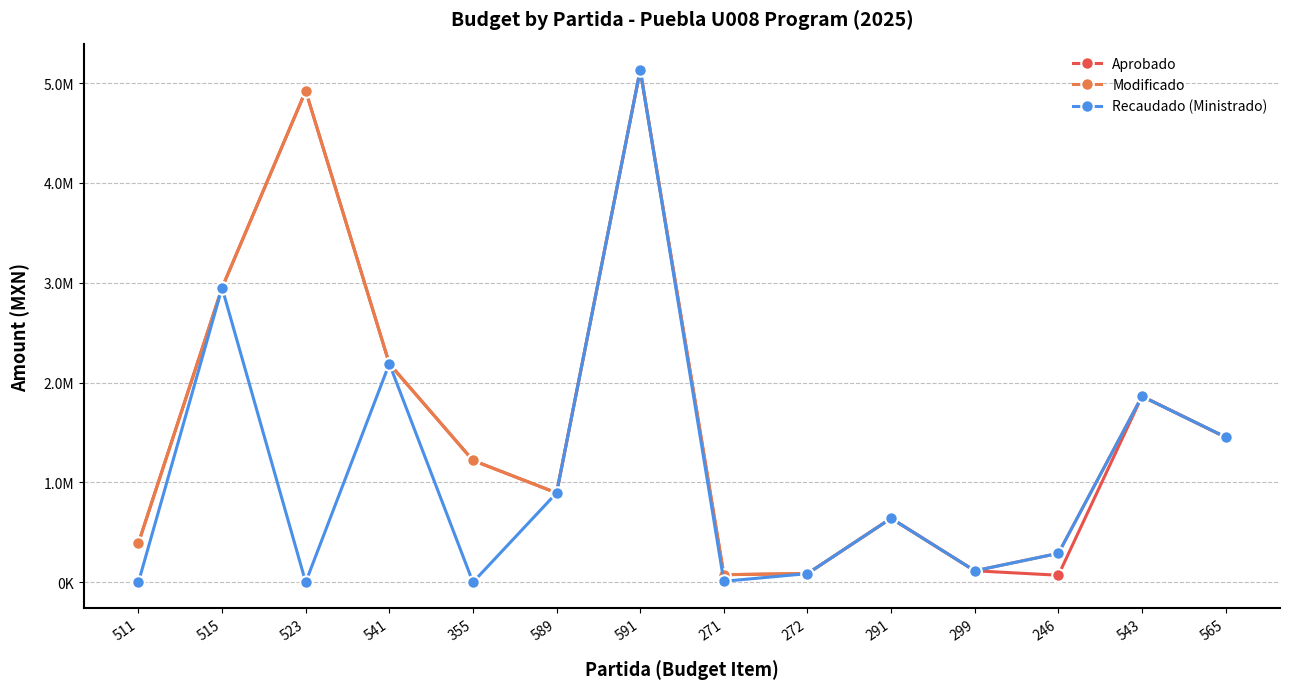

What are all the series names shown in the legend?

Aprobado, Modificado, Recaudado (Ministrado)